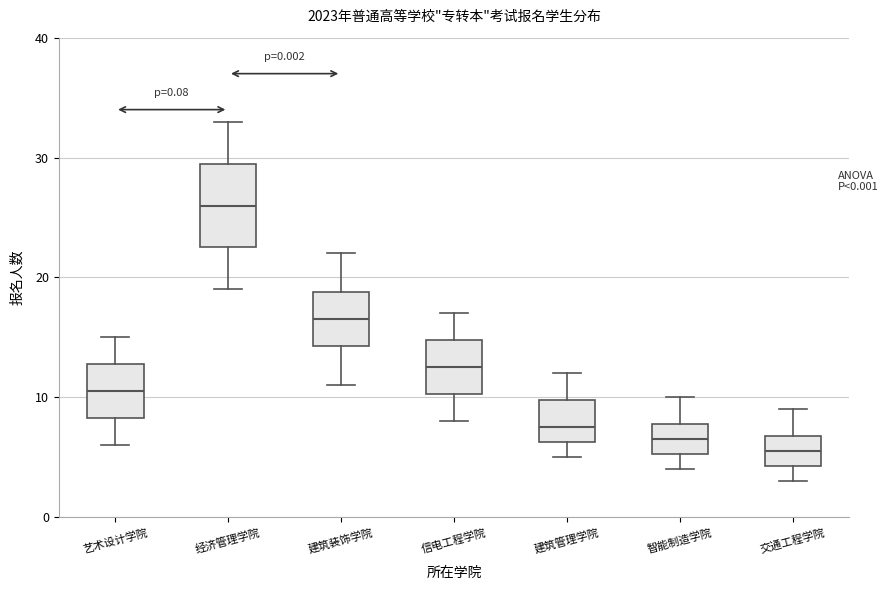

Where is the upper edge of the box for 建筑管理学院 on the y-axis? The values are not printed on the chart, so give them approximately, as read against the axis.

10